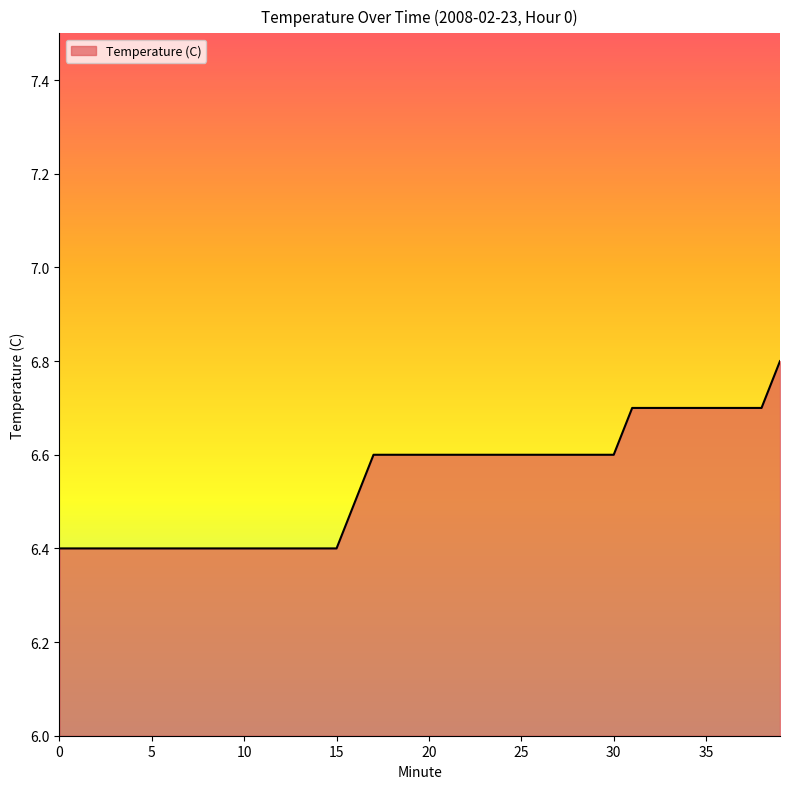

Reading right to left, list all the values displayed in this chart.

6.8	6.7	6.7	6.7	6.7	6.7	6.7	6.7	6.7	6.6	6.6	6.6	6.6	6.6	6.6	6.6	6.6	6.6	6.6	6.6	6.6	6.6	6.6	6.5	6.4	6.4	6.4	6.4	6.4	6.4	6.4	6.4	6.4	6.4	6.4	6.4	6.4	6.4	6.4	6.4